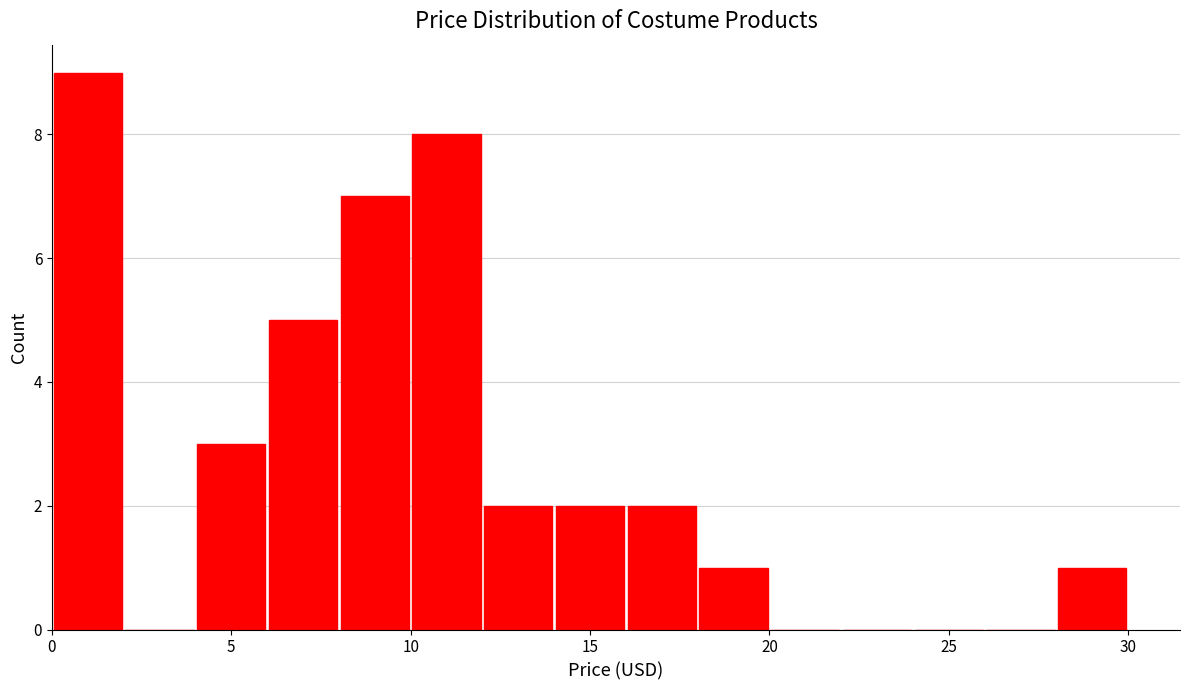

Reading left to right, transcribe this chart: for each bar, give the range it covers on the x-axis and its height. The values are not printed on the chart, so give them approximately, as read against the axis.

0 to 2: 9
2 to 4: 0
4 to 6: 3
6 to 8: 5
8 to 10: 7
10 to 12: 8
12 to 14: 2
14 to 16: 2
16 to 18: 2
18 to 20: 1
20 to 22: 0
22 to 24: 0
24 to 26: 0
26 to 28: 0
28 to 30: 1